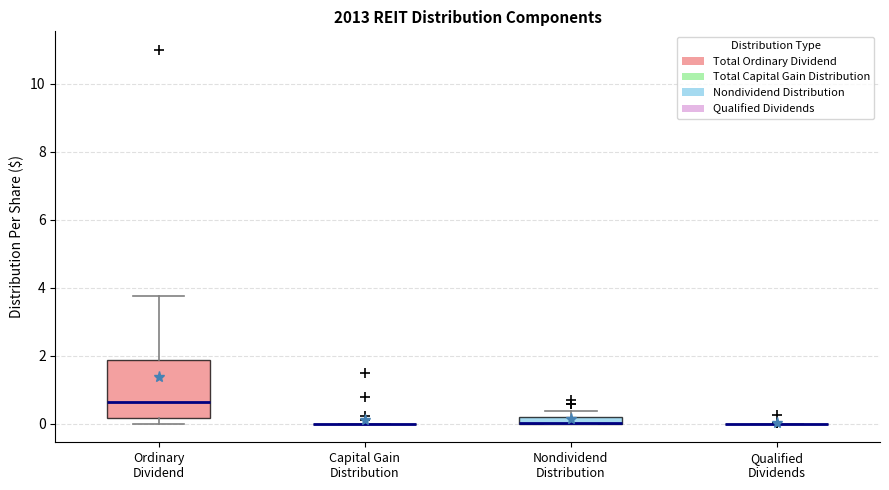

Comparing the boxes themselves (not the whiskers), which one is the tallest?

Ordinary Dividend